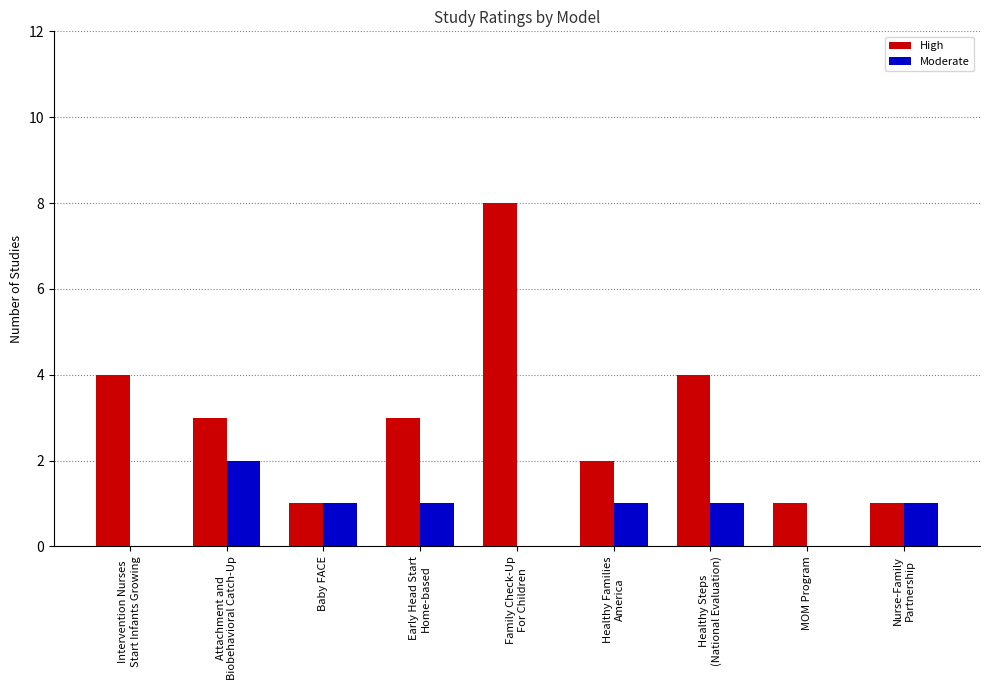

Reading left to right, extract all data points from this chart.

High: Intervention Nurses
Start Infants Growing=4	Attachment and
Biobehavioral Catch-Up=3	Baby FACE=1	Early Head Start
Home-based=3	Family Check-Up
For Children=8	Healthy Families
America=2	Healthy Steps
(National Evaluation)=4	MOM Program=1	Nurse-Family
Partnership=1
Moderate: Intervention Nurses
Start Infants Growing=0	Attachment and
Biobehavioral Catch-Up=2	Baby FACE=1	Early Head Start
Home-based=1	Family Check-Up
For Children=0	Healthy Families
America=1	Healthy Steps
(National Evaluation)=1	MOM Program=0	Nurse-Family
Partnership=1